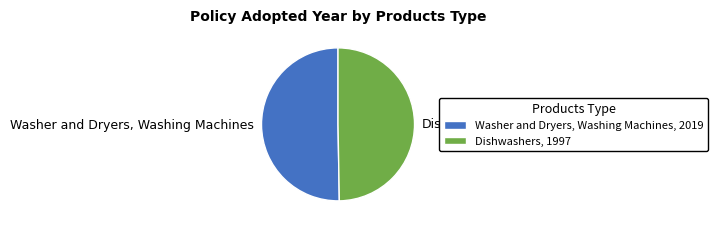

What is the majority slice?

Washer and Dryers, Washing Machines